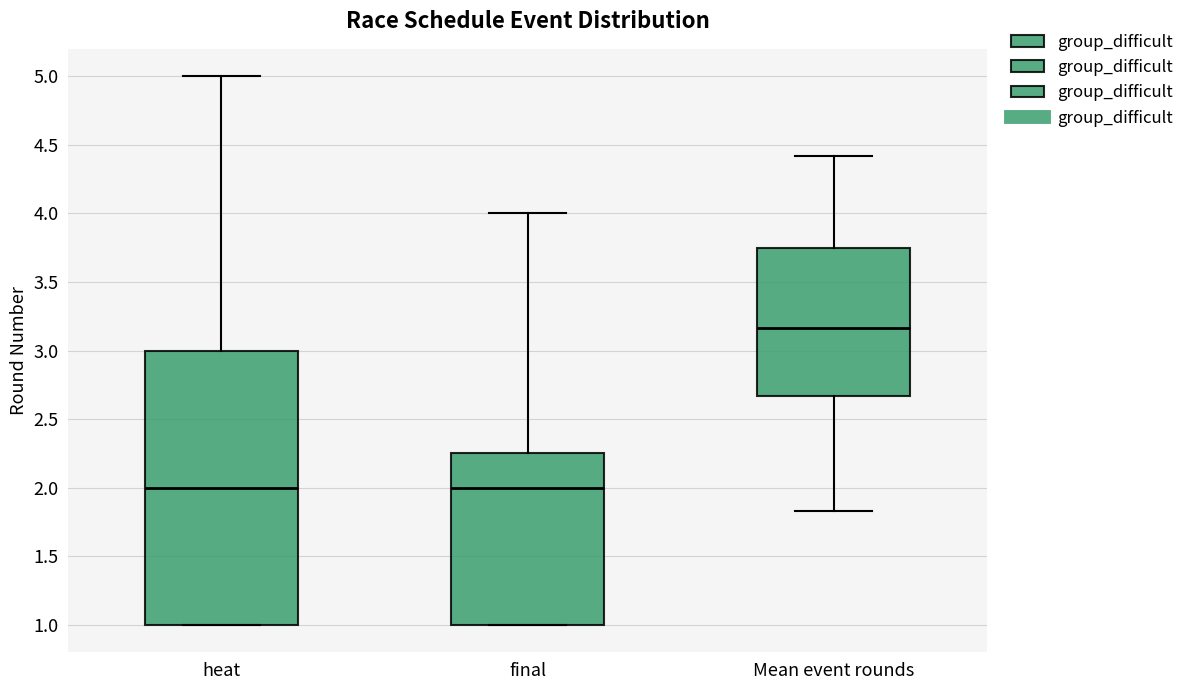

Where is the lower edge of the box for Mean event rounds on the y-axis? The values are not printed on the chart, so give them approximately, as read against the axis.

2.65